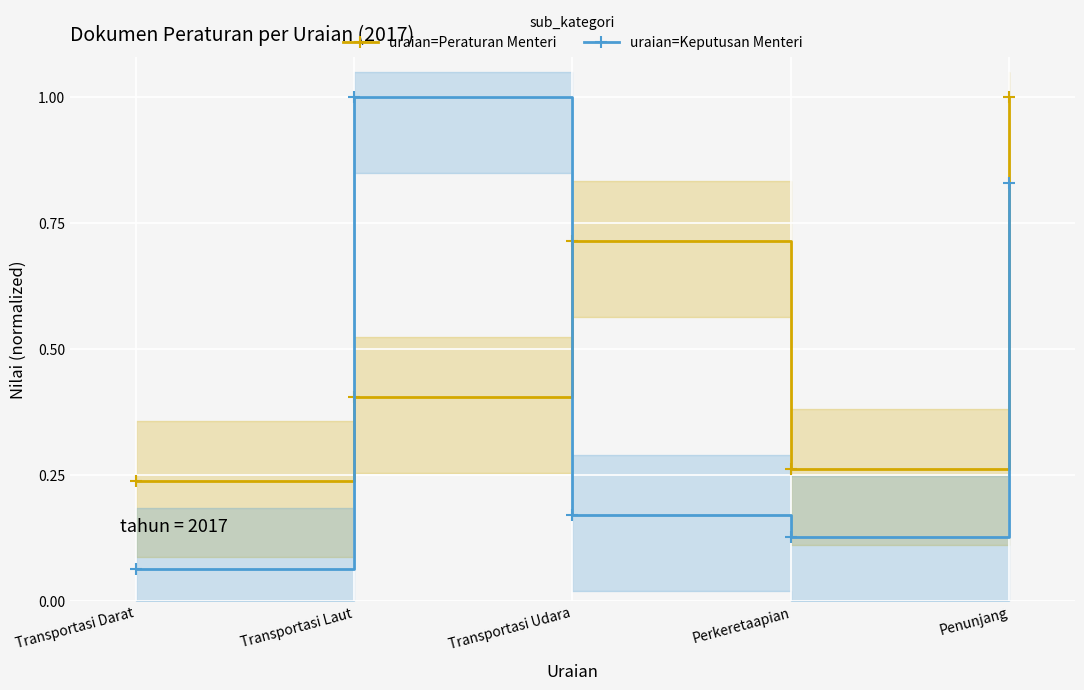

List the labels in order of uraian=Peraturan Menteri value, smallest first.

Transportasi Darat, Perkeretaapian, Transportasi Laut, Transportasi Udara, Penunjang